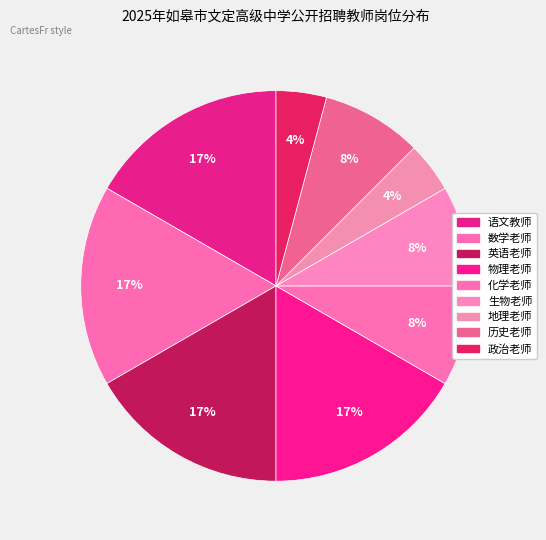

How many segments does this pie chart have?

9